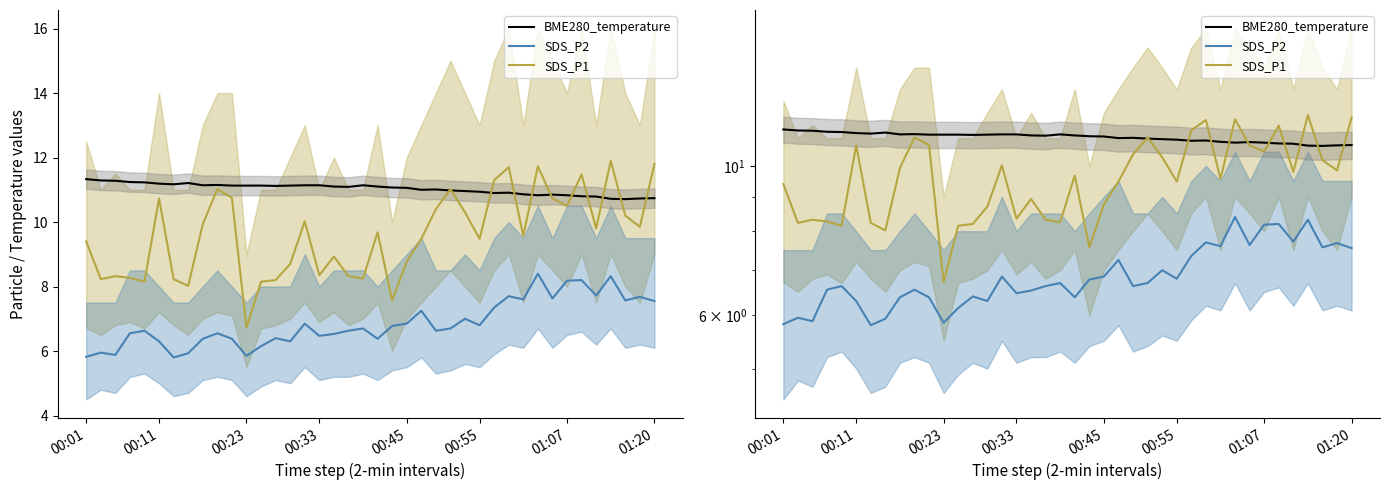

What is the difference between the highest and lowest values at 31?

3.3